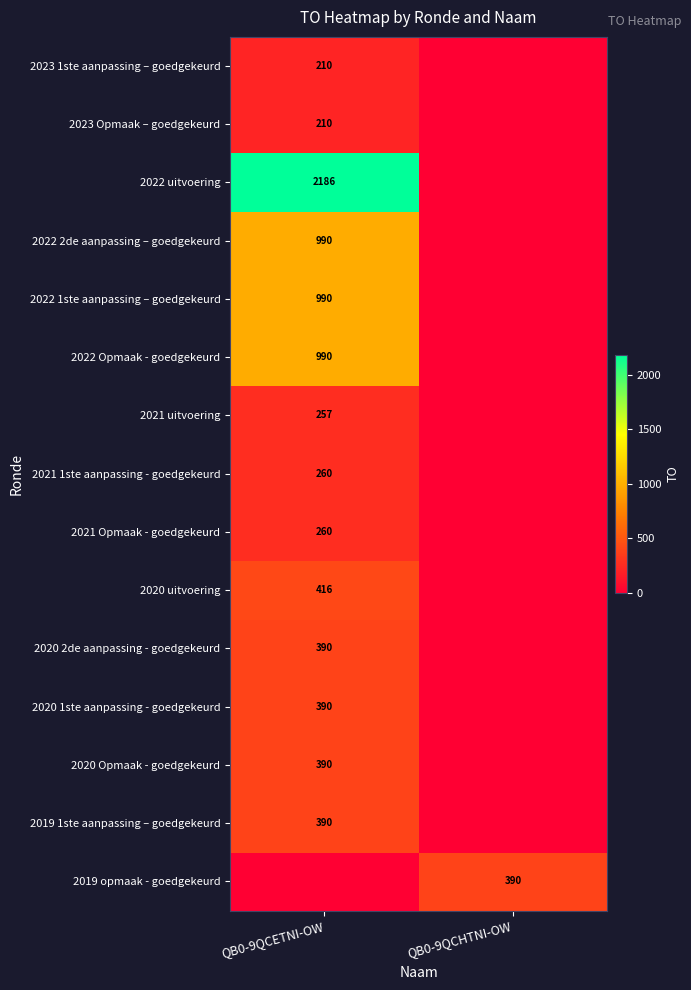

Is it true that 2023 1ste aanpassing – goedgekeurd equals 210 at QB0-9QCETNI-OW?

True